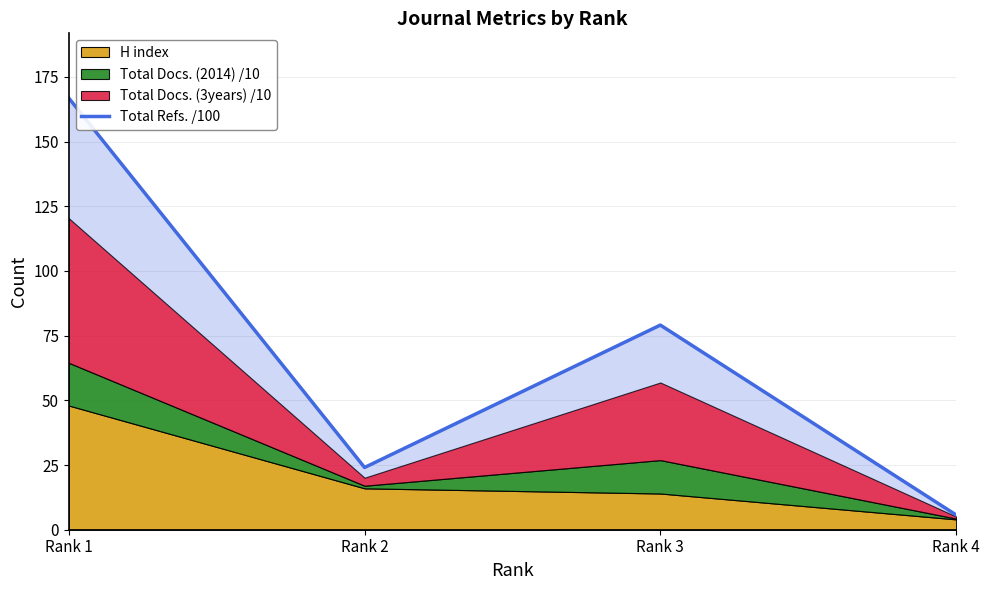

Rank the categories by value from highest to lowest.

Rank 1, Rank 3, Rank 2, Rank 4